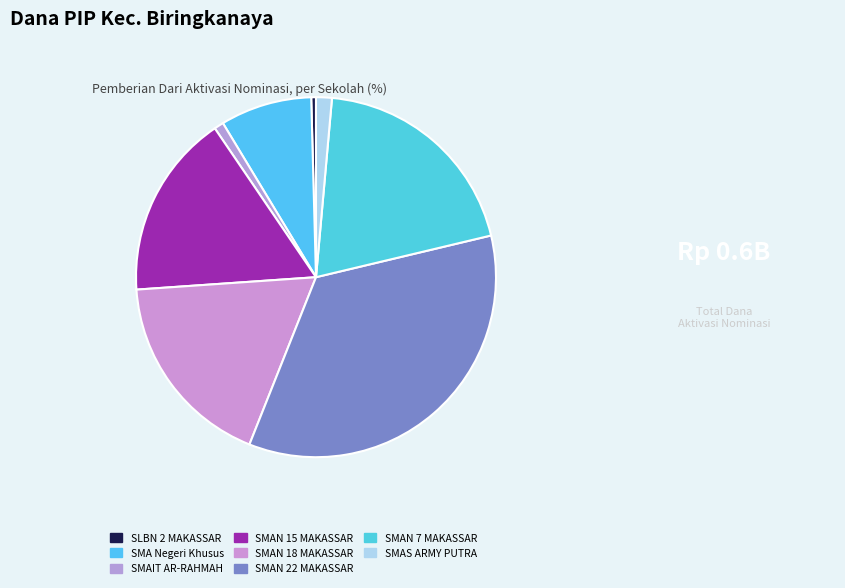

Which slice is the largest?

SMAN 22 MAKASSAR